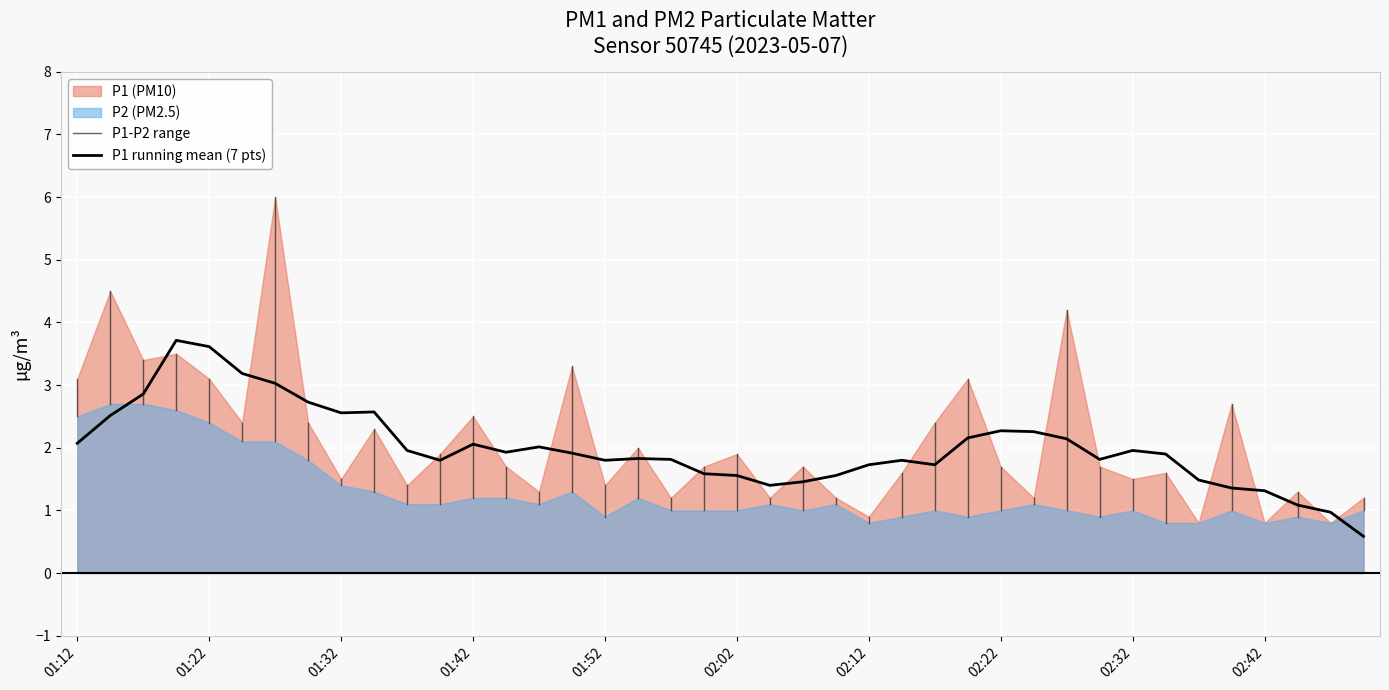

In P1, how many points are lower than both neighbors (excluding endpoints)?

14